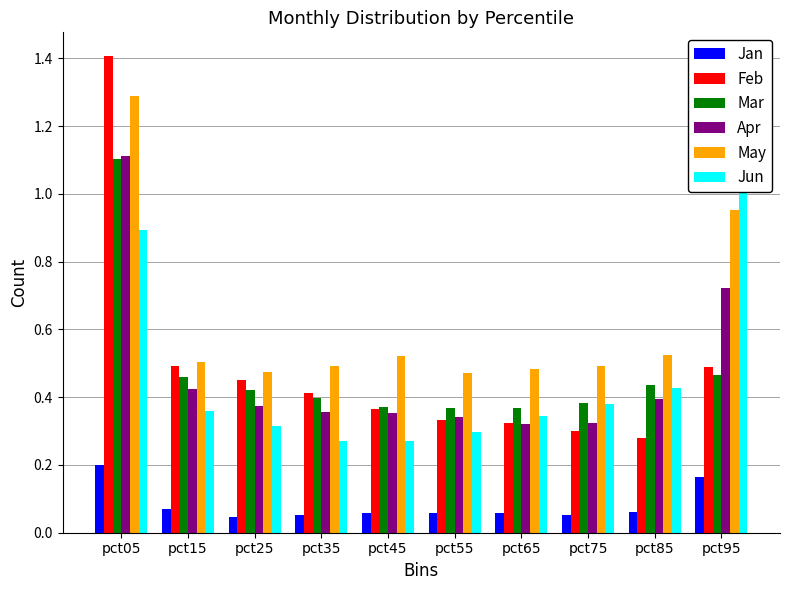

Is it true that Jun equals 0.5 at pct05?

False